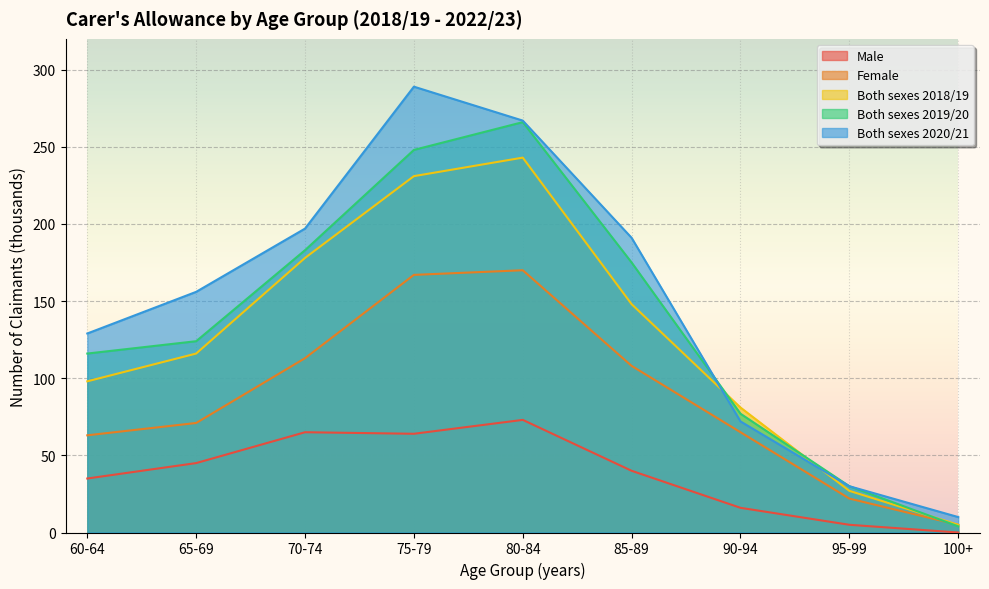

Read the Male value at 85-89, to the nearest 10.

40